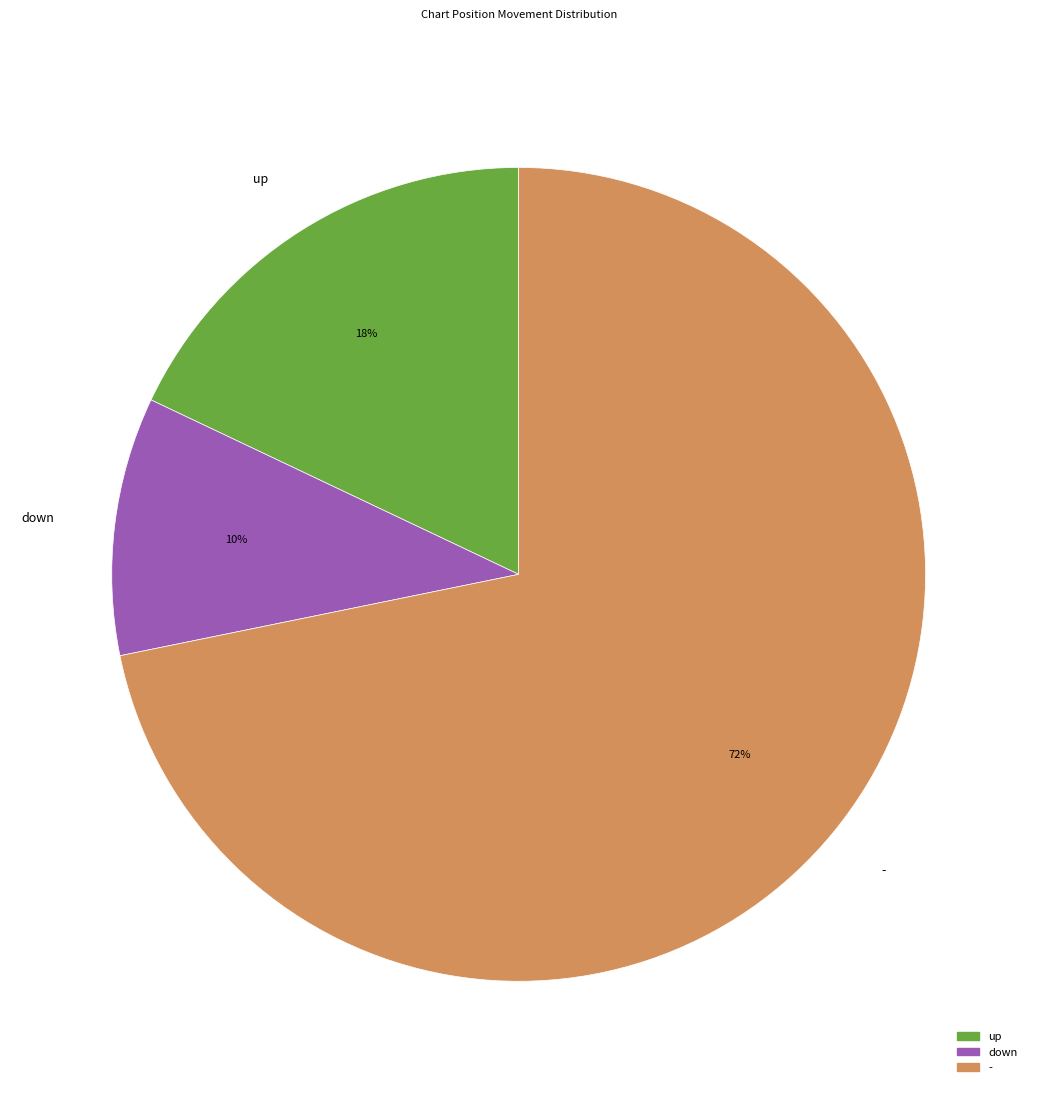

True or false: up accounts for 18% of the total.

True